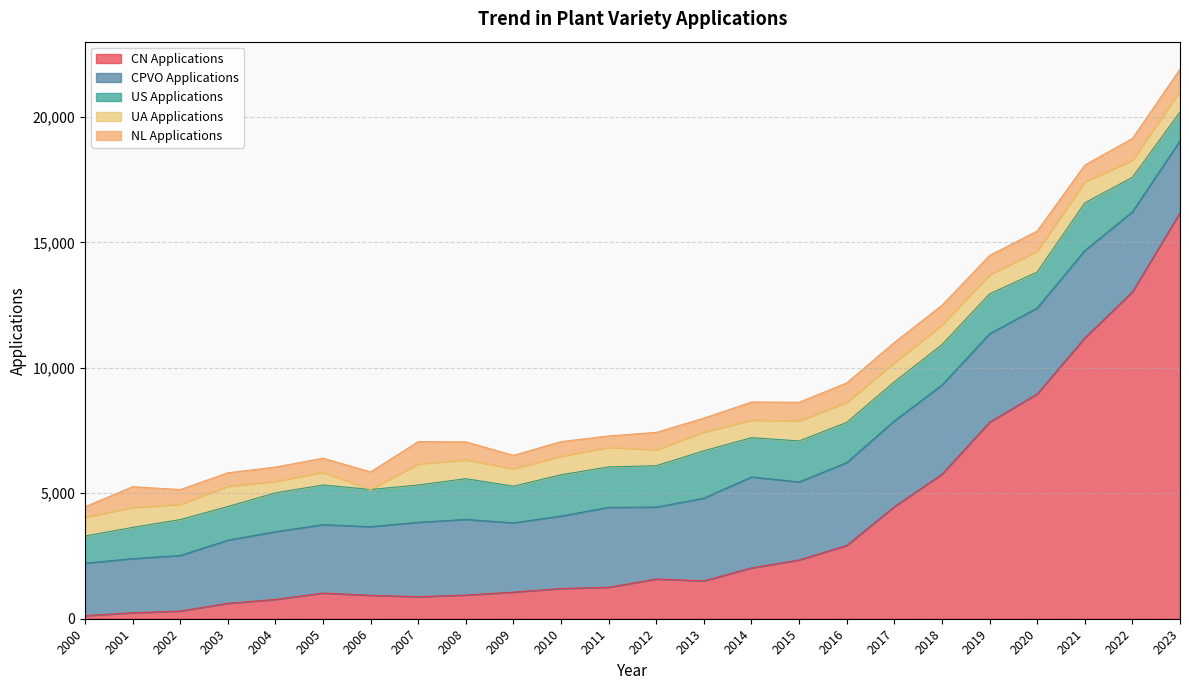

What is the value of the NL_Applications point at the 23rd from the left?

865